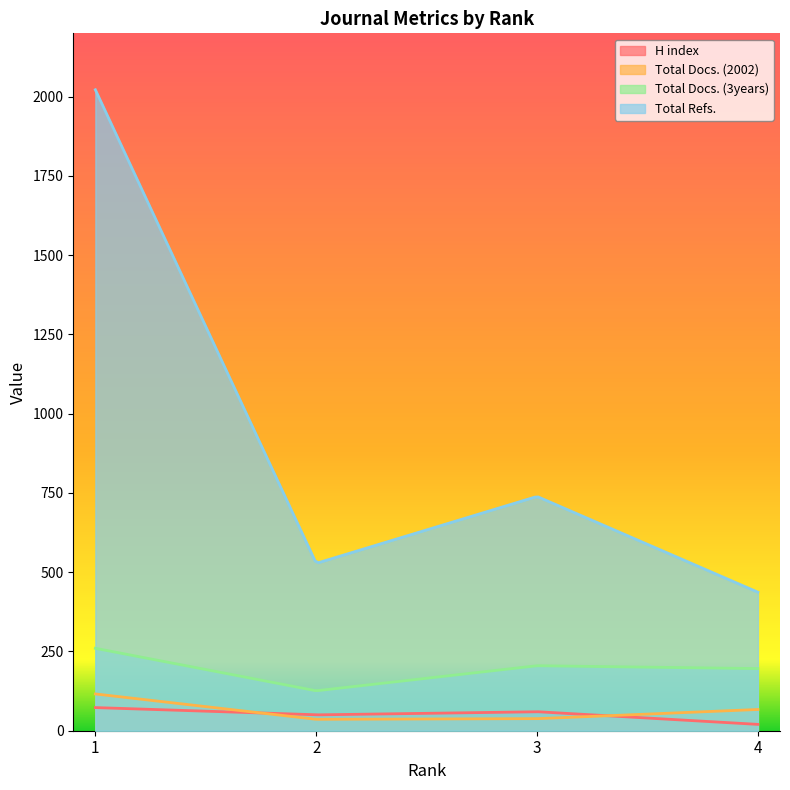

The value of Total Docs. (3years) at 1 is 260. True or false?

True